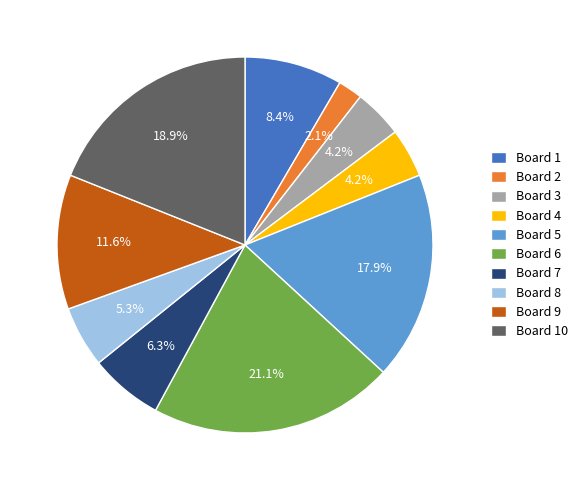

Is the sum of Board 1 and Board 10 greater than half?

No